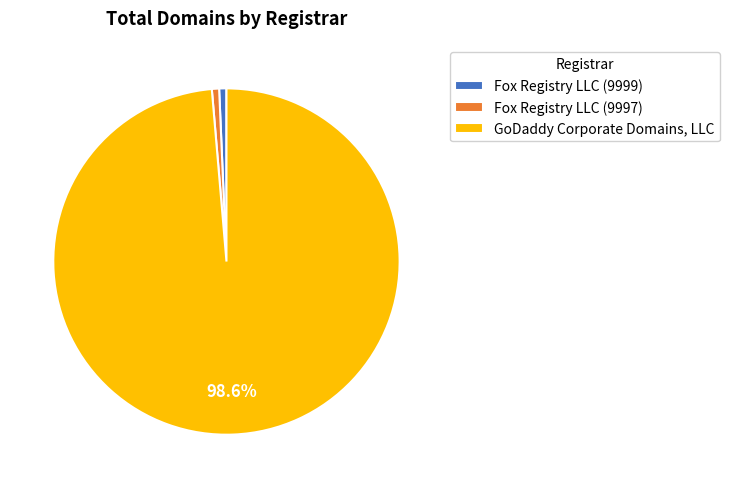

Do Fox Registry LLC (9999) and GoDaddy Corporate Domains, LLC together represent more than half of the pie?

Yes